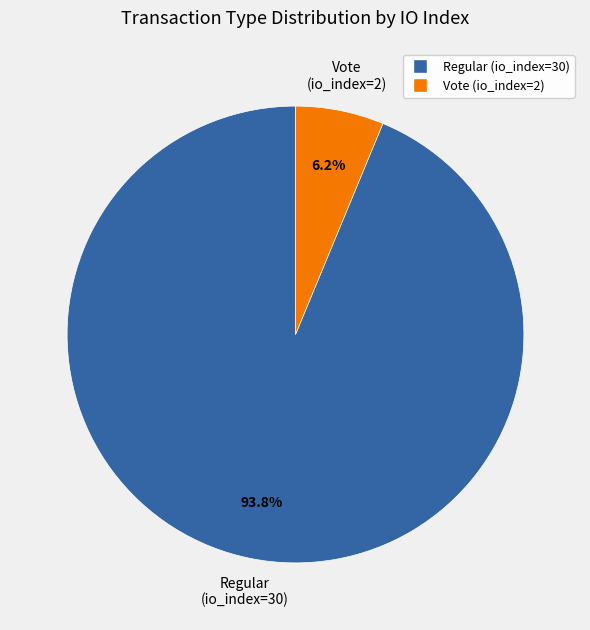

How many segments does this pie chart have?

2